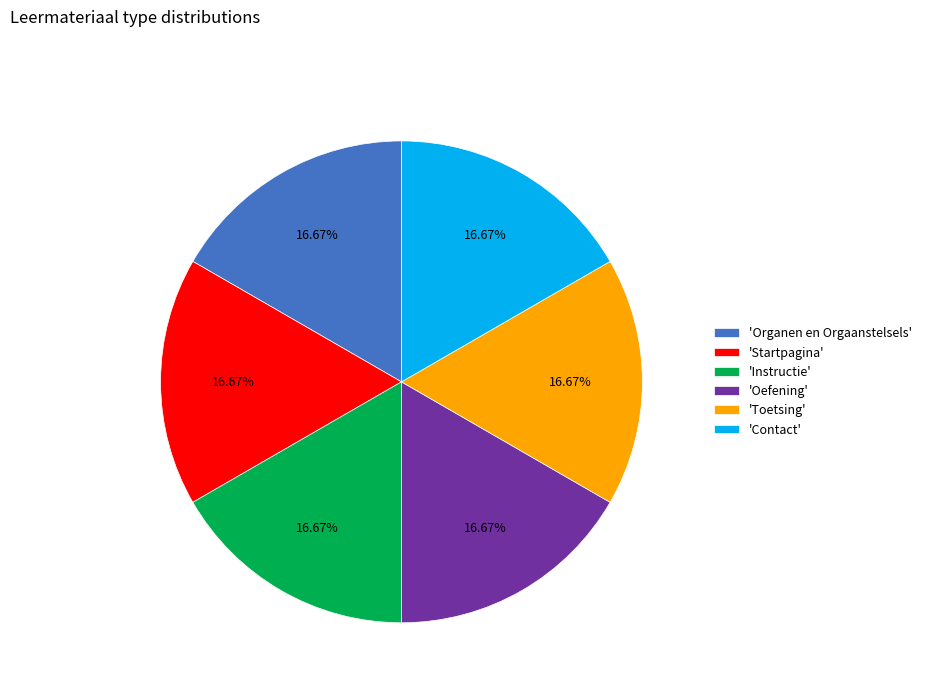

How many segments does this pie chart have?

6